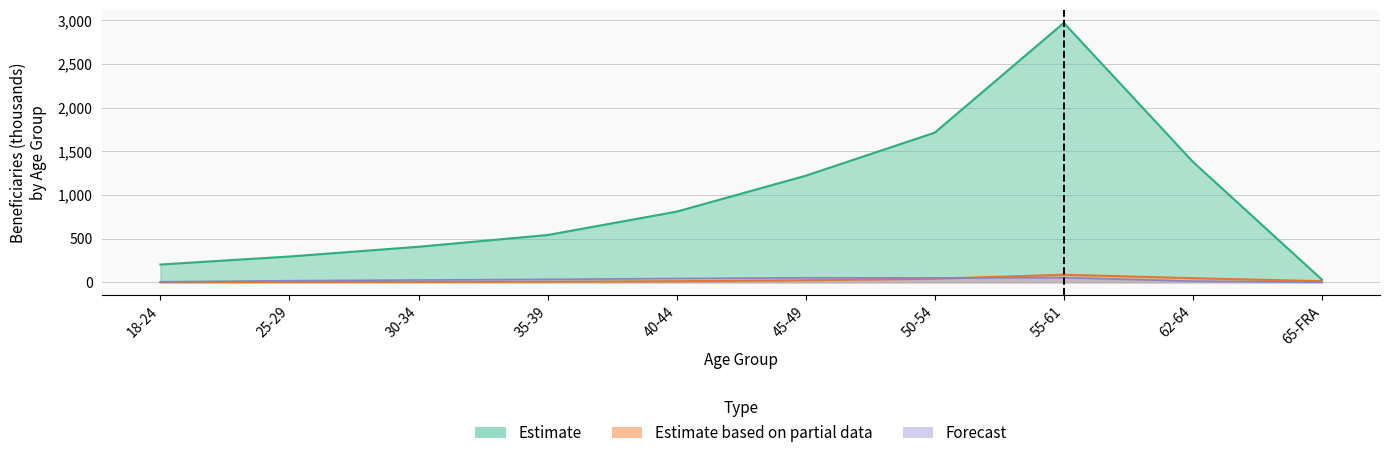

At which label is Forecast closest to 26?

30-34